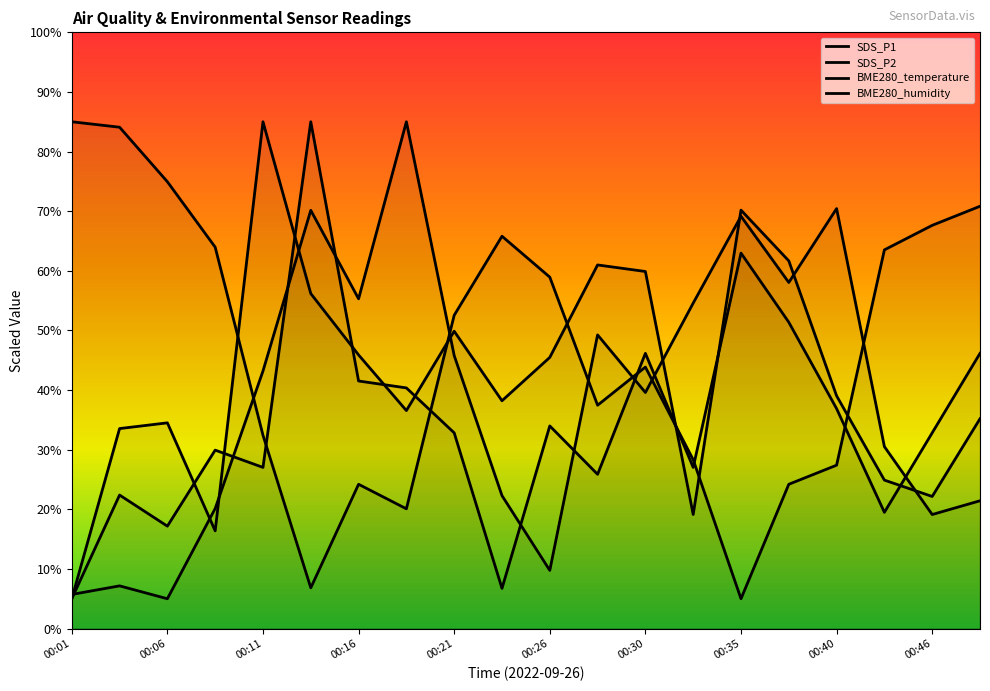

Is it true that SDS_P2 equals 32.8 at 00:46?

True